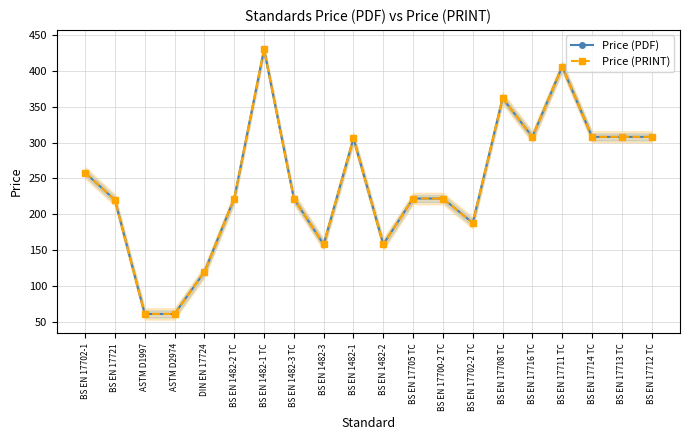

Reading left to right, what are all the values shown in this chart?

Price (PDF): 258.0	220.0	61.0	61.0	119.4	222.0	430.0	222.0	158.0	306.0	158.0	222.0	222.0	188.0	362.0	308.0	406.0	308.0	308.0	308.0
Price (PRINT): 258.0	220.0	61.0	61.0	119.4	222.0	430.0	222.0	158.0	306.0	158.0	222.0	222.0	188.0	362.0	308.0	406.0	308.0	308.0	308.0